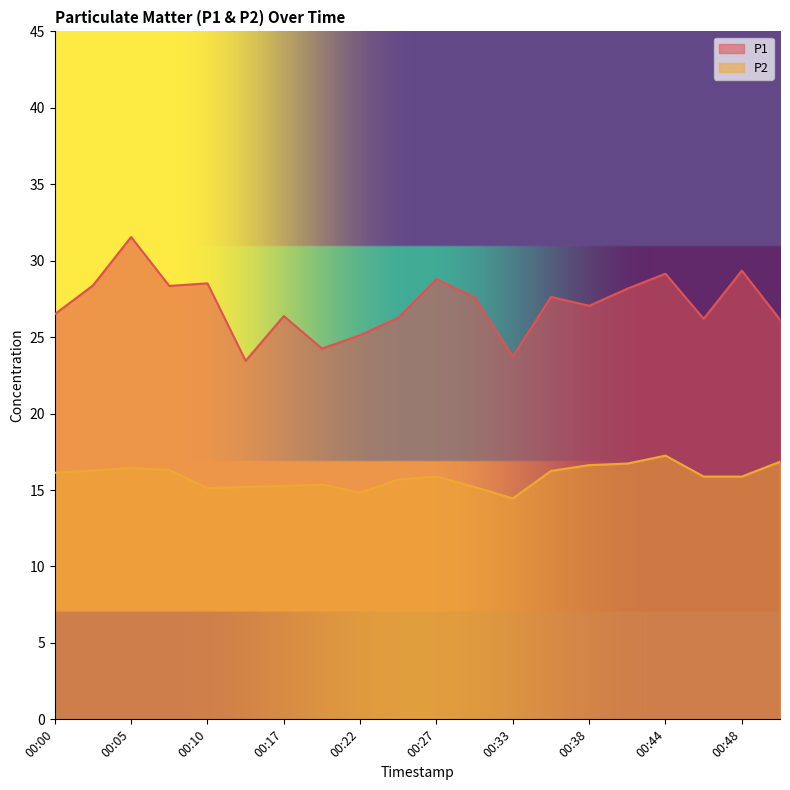

Between 00:33 and 00:46, which is larger?

00:46